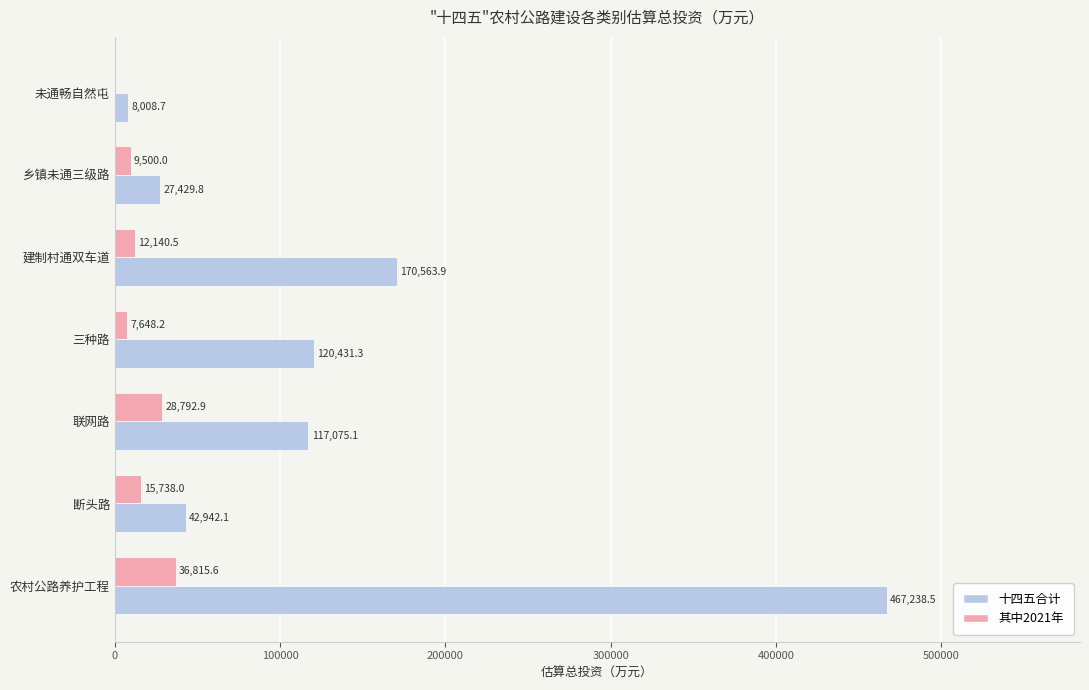

What is the sum of the 十四五合计 values at 联网路 and 农村公路养护工程?

584313.6